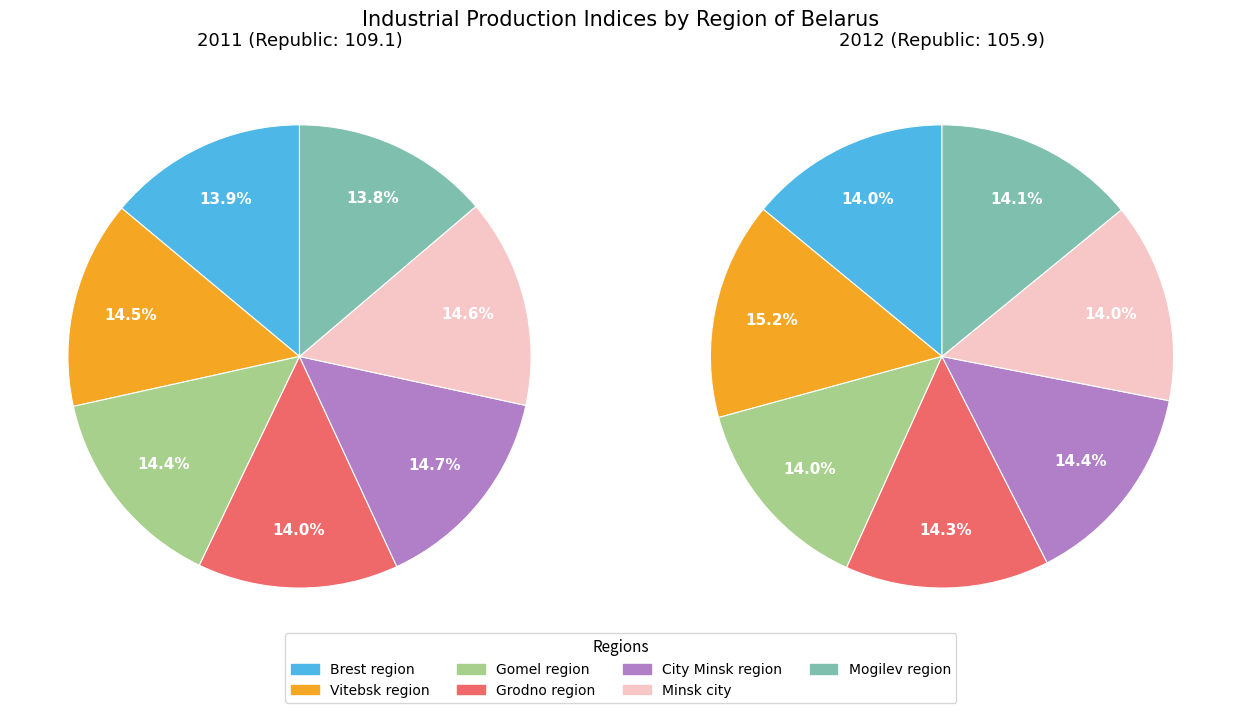

Is Minsk city the majority of the pie?

No